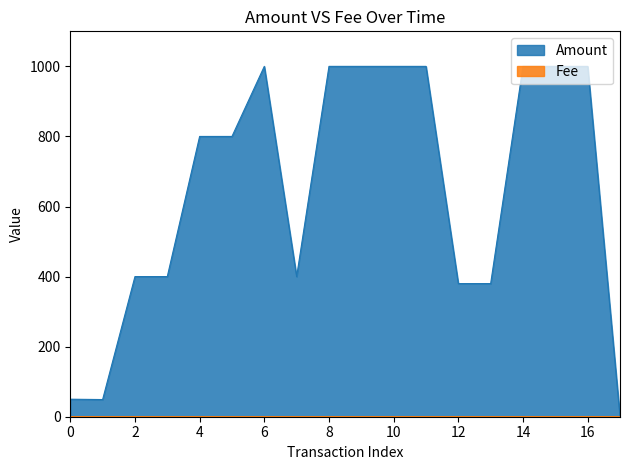

Which series has the widest spread of values?

Amount